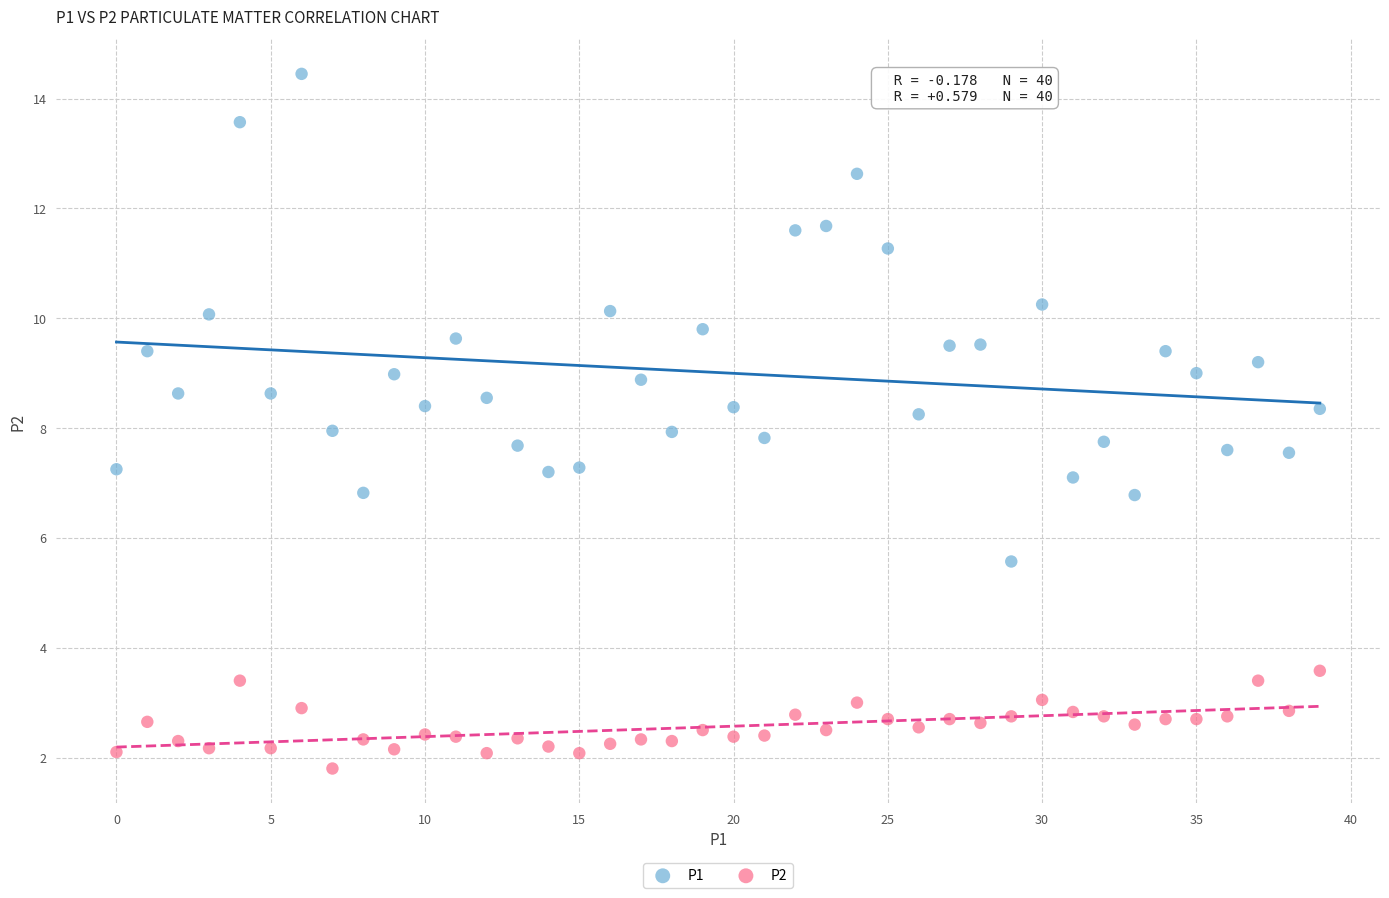

What are all the series names shown in the legend?

P1, P2